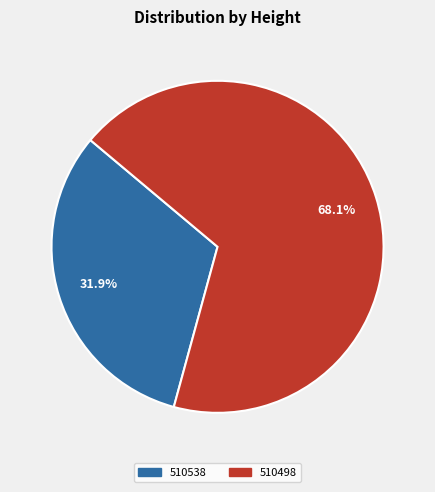

True or false: 510538 accounts for 32% of the total.

True